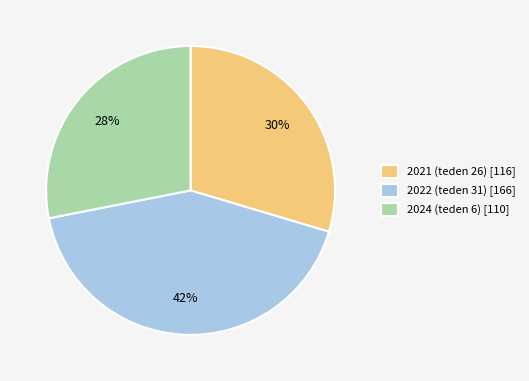

Which has a higher value, 2022 (teden 31) or 2021 (teden 26)?

2022 (teden 31)